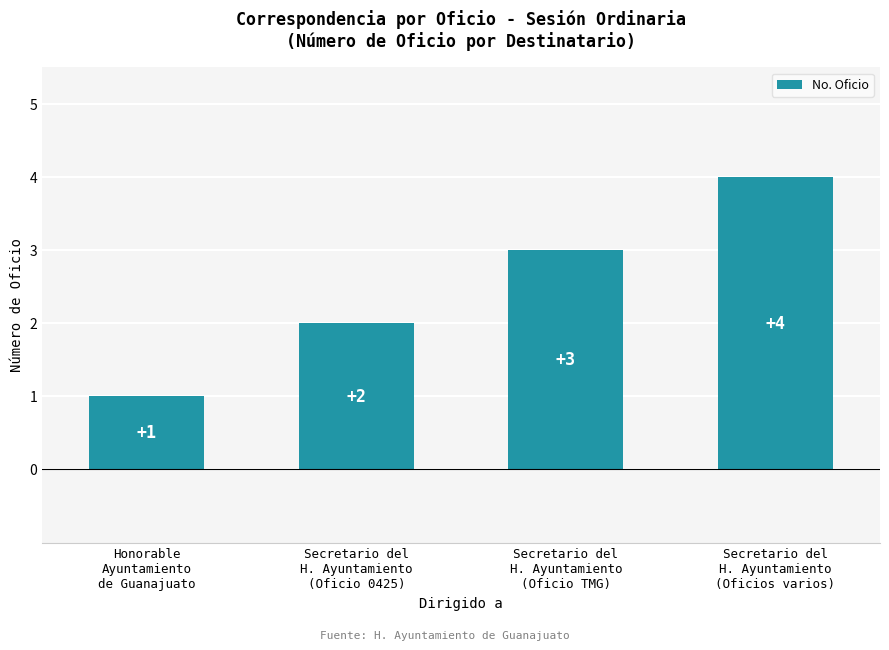

What is the sum of the values at Secretario del
H. Ayuntamiento
(Oficio 0425) and Secretario del
H. Ayuntamiento
(Oficio TMG)?

5